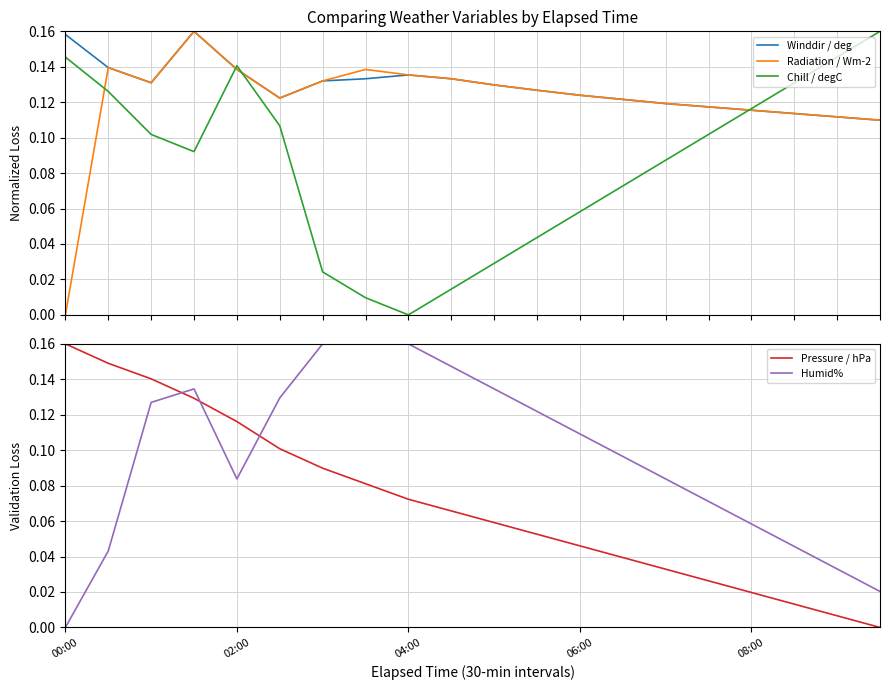

The value of Humid% at 00:00 is 0.0. True or false?

True